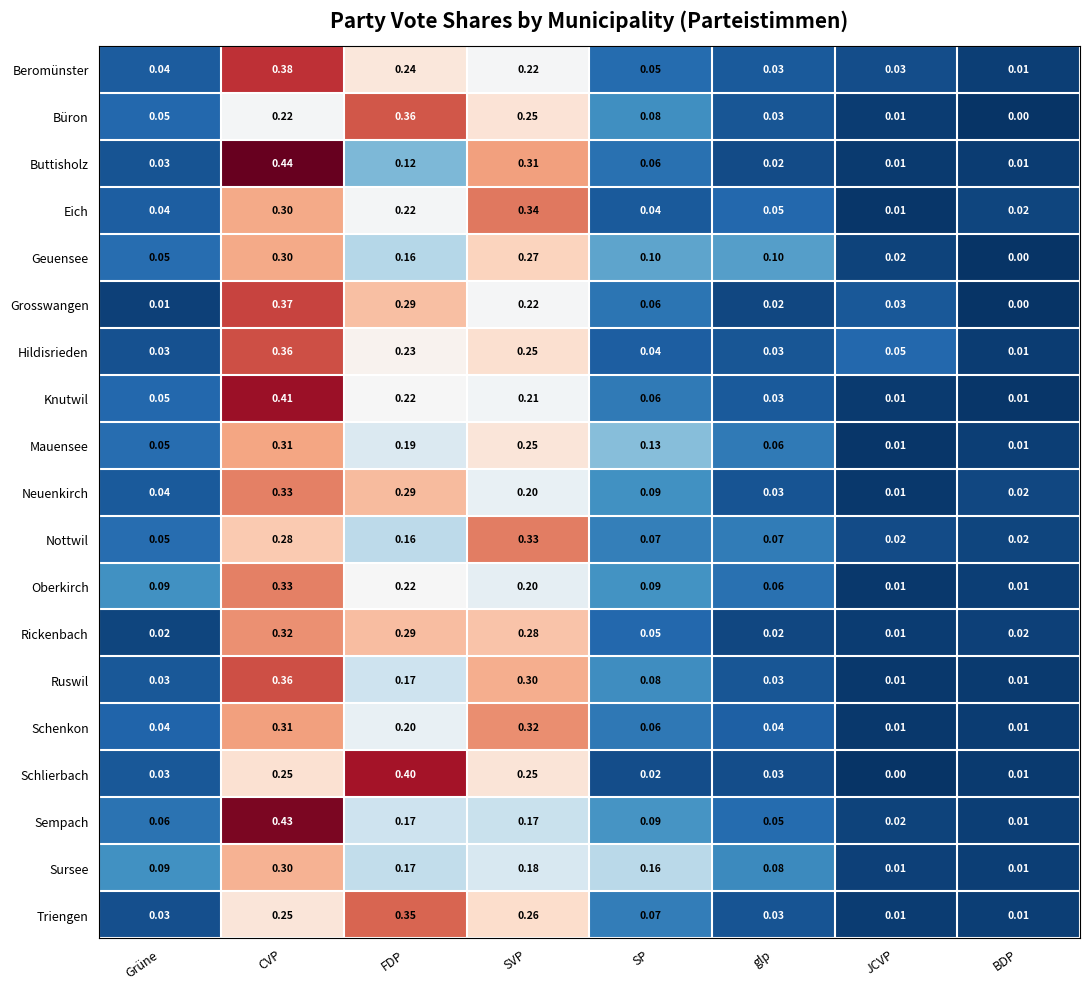

At which category is the sum across all series the highest?

CVP